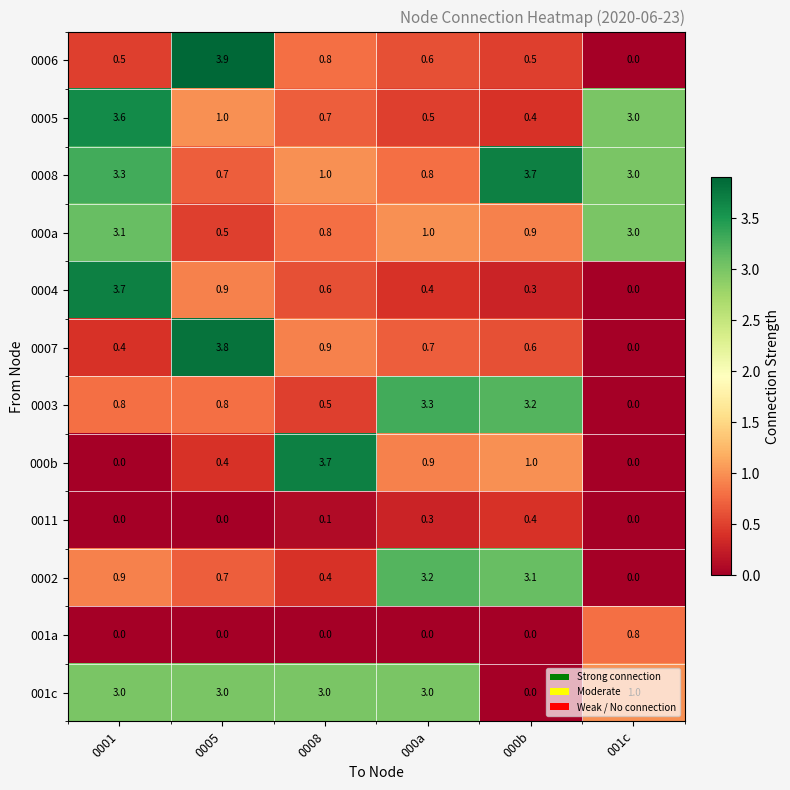

How many values in 000b are above zero?

4